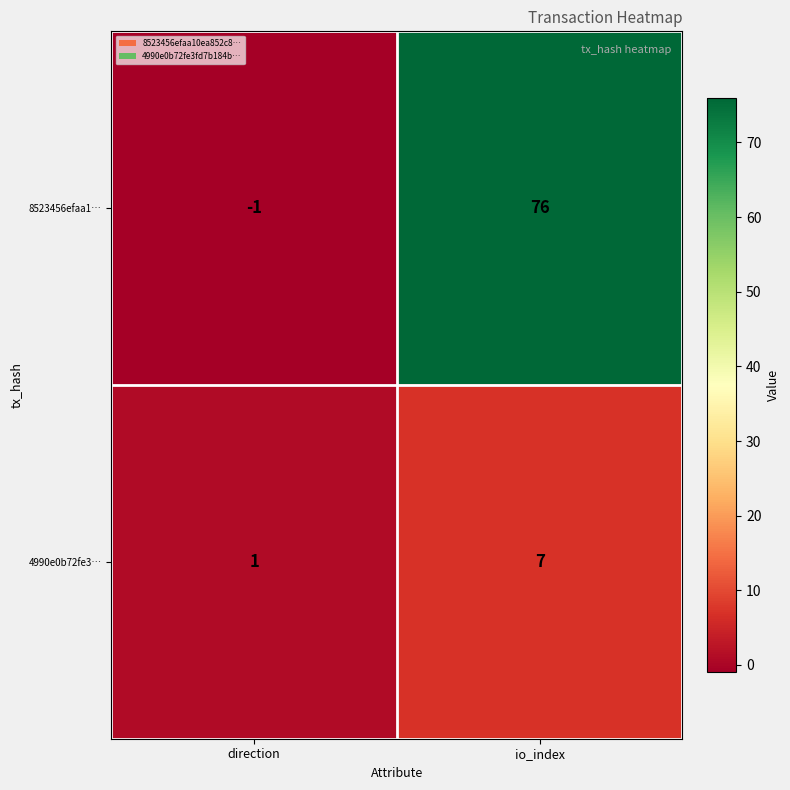

What is the difference between the maximum and minimum values in the 4990e0b72fe3… series?

6